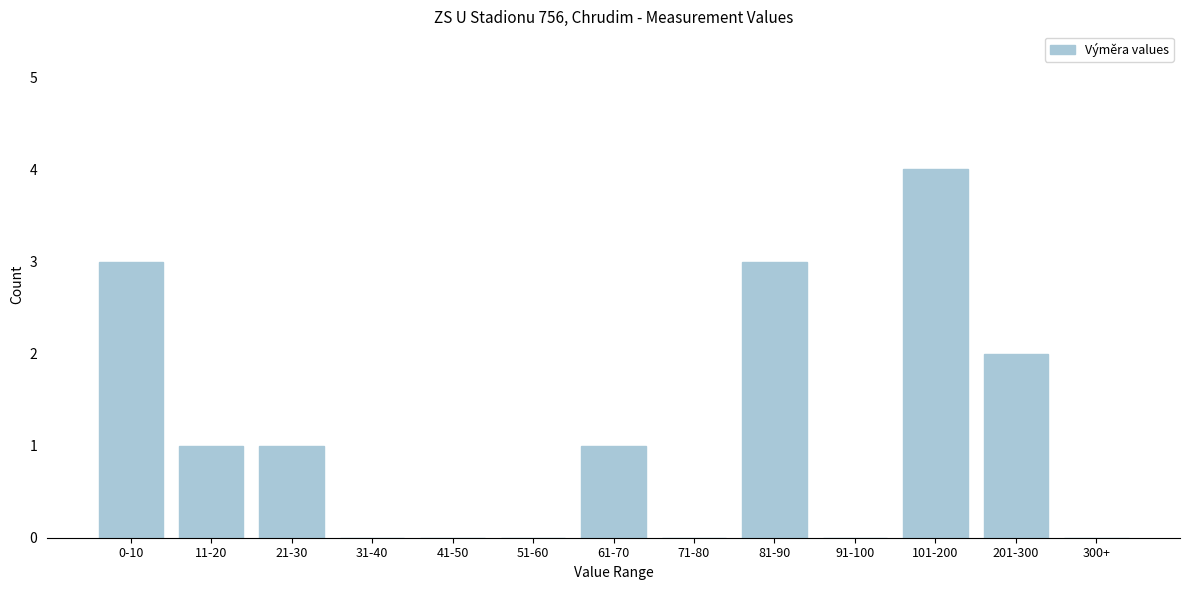

Reading right to left, what are all the values shown in this chart?

300+=0	201-300=2	101-200=4	91-100=0	81-90=3	71-80=0	61-70=1	51-60=0	41-50=0	31-40=0	21-30=1	11-20=1	0-10=3